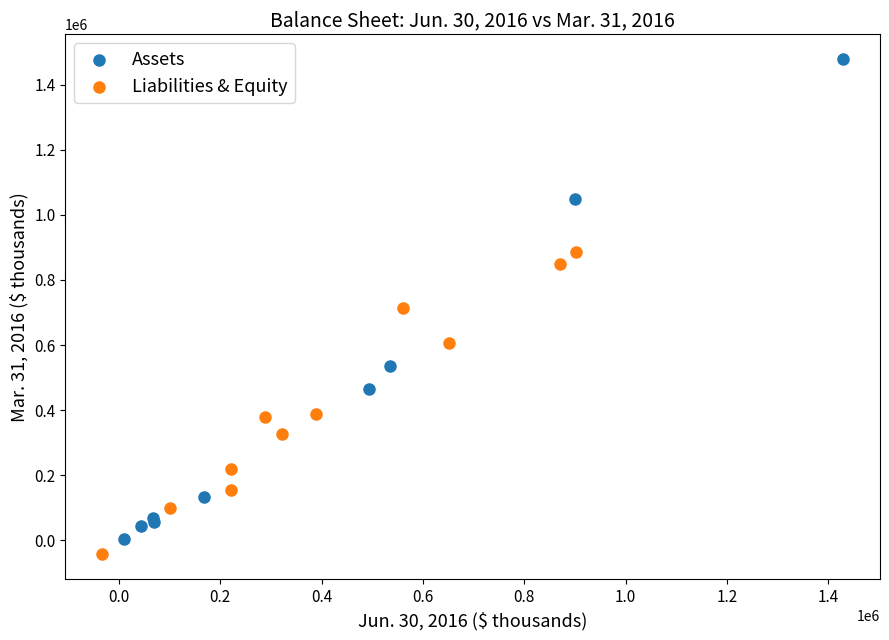

Which series reaches the maximum Y coordinate?

Assets